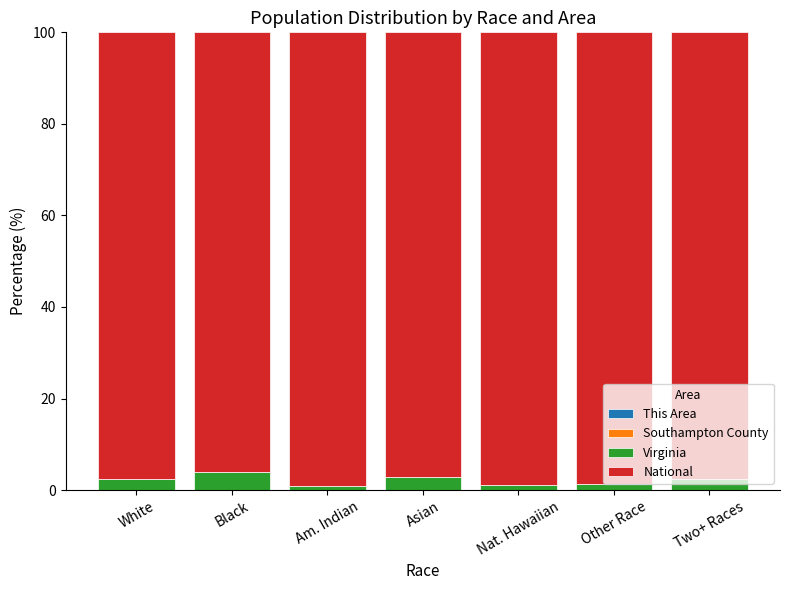

Count the number of categories in the chart.

7